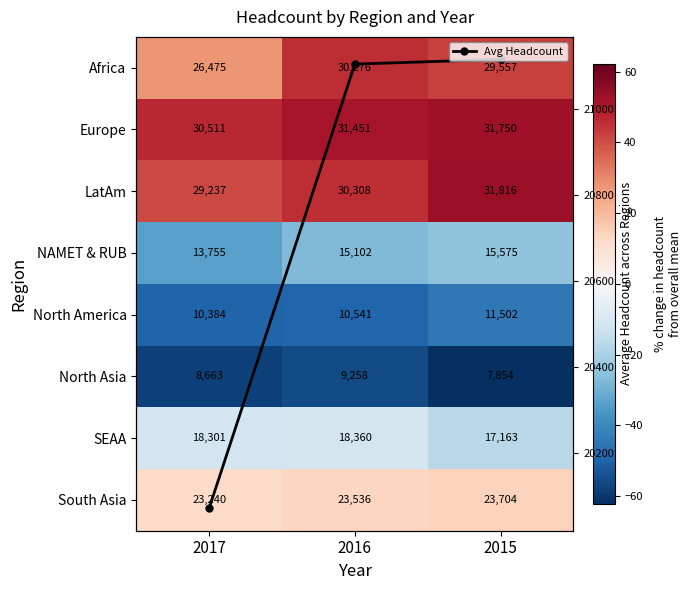

At which category is the sum across all series the highest?

2015